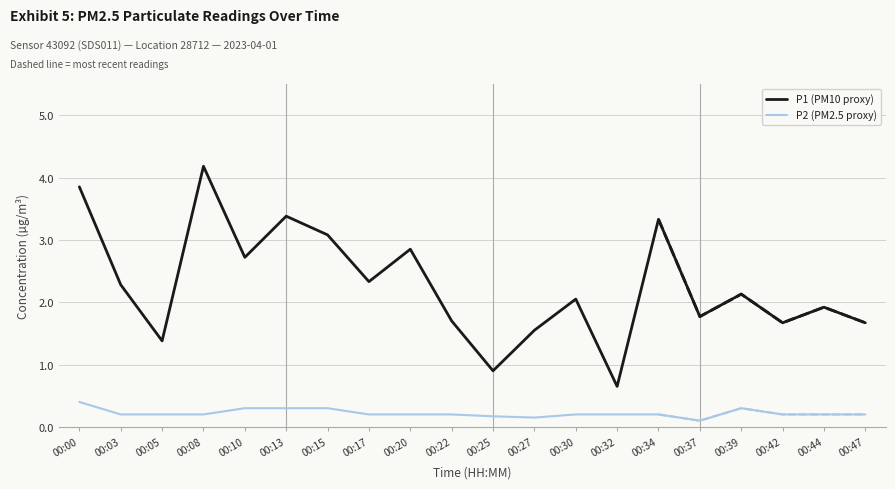

True or false: P2 (PM2.5 proxy) and P1 (PM10 proxy) intersect in this chart.

False